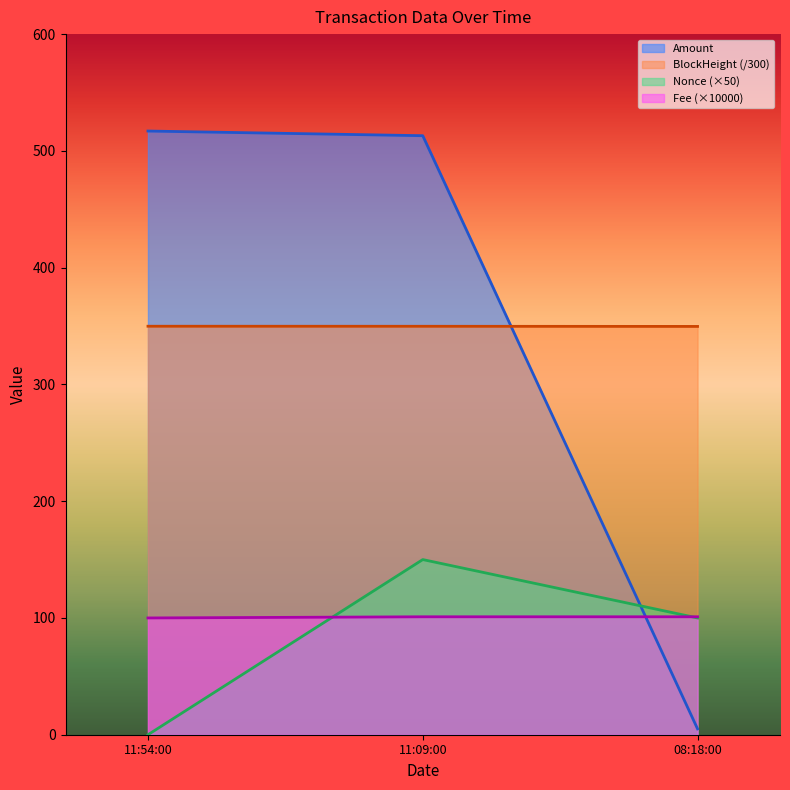

What is the difference between the highest and lowest values at 11:09:00?

412.0